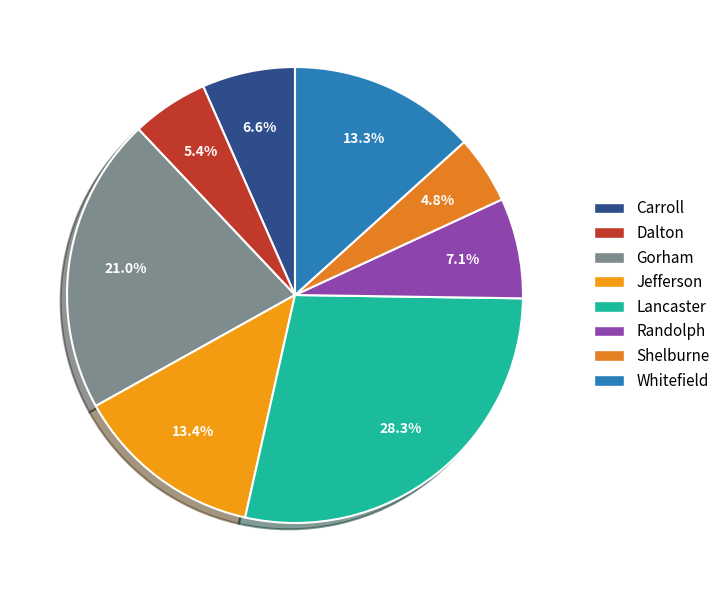

Is it true that Dalton is 5% of the pie?

True